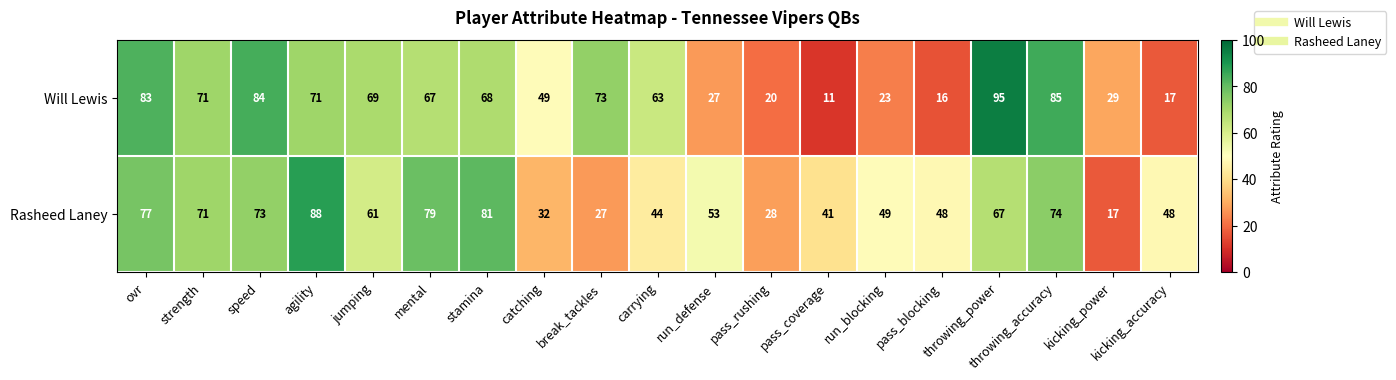

How many series are shown in this chart?

2